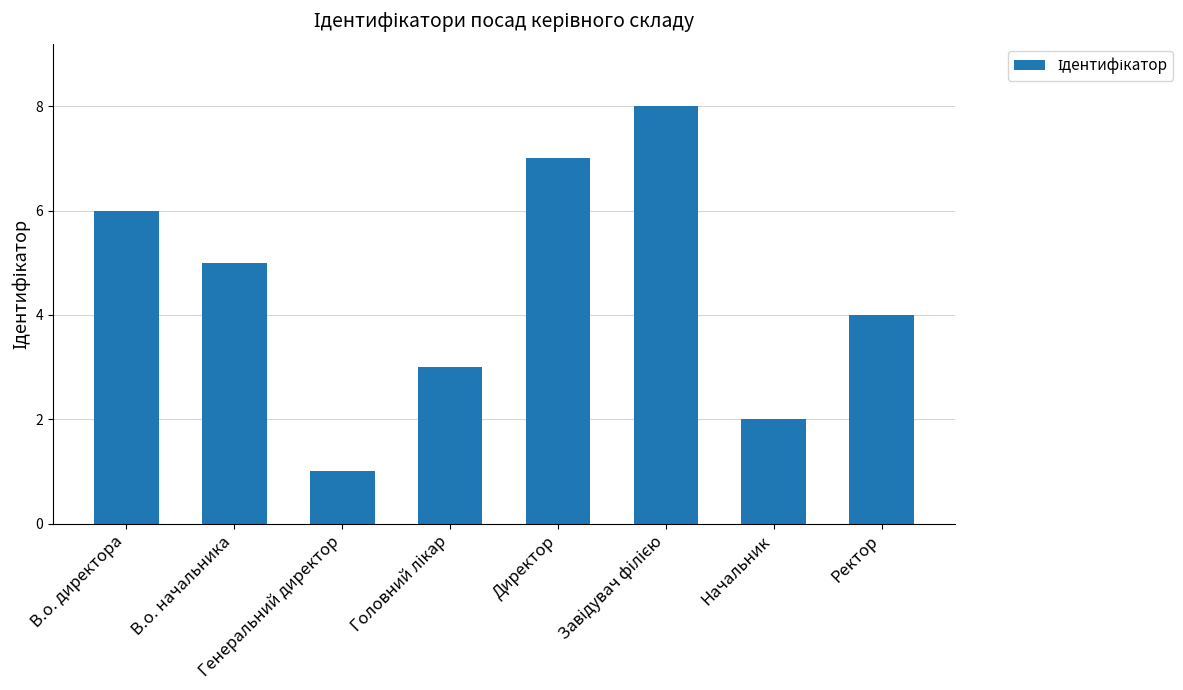

What is the change in value from Генеральний директор to Начальник?

+1